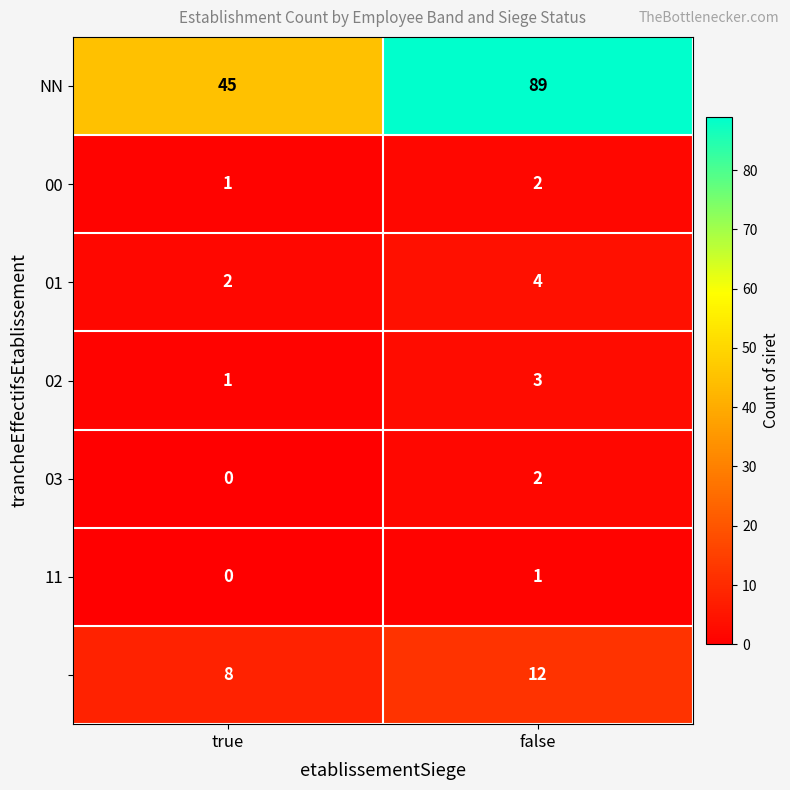

Which label corresponds to the largest value in the chart?

false